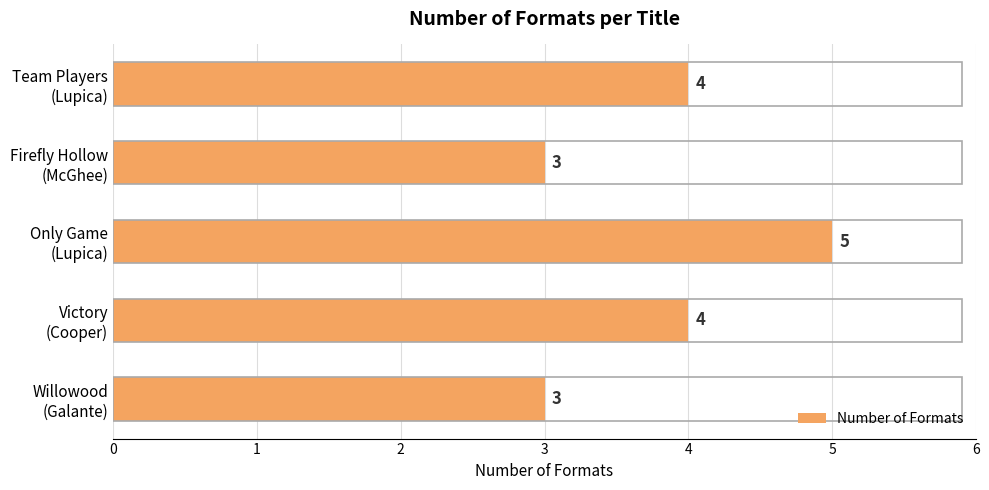

What is the sum of all values?

19